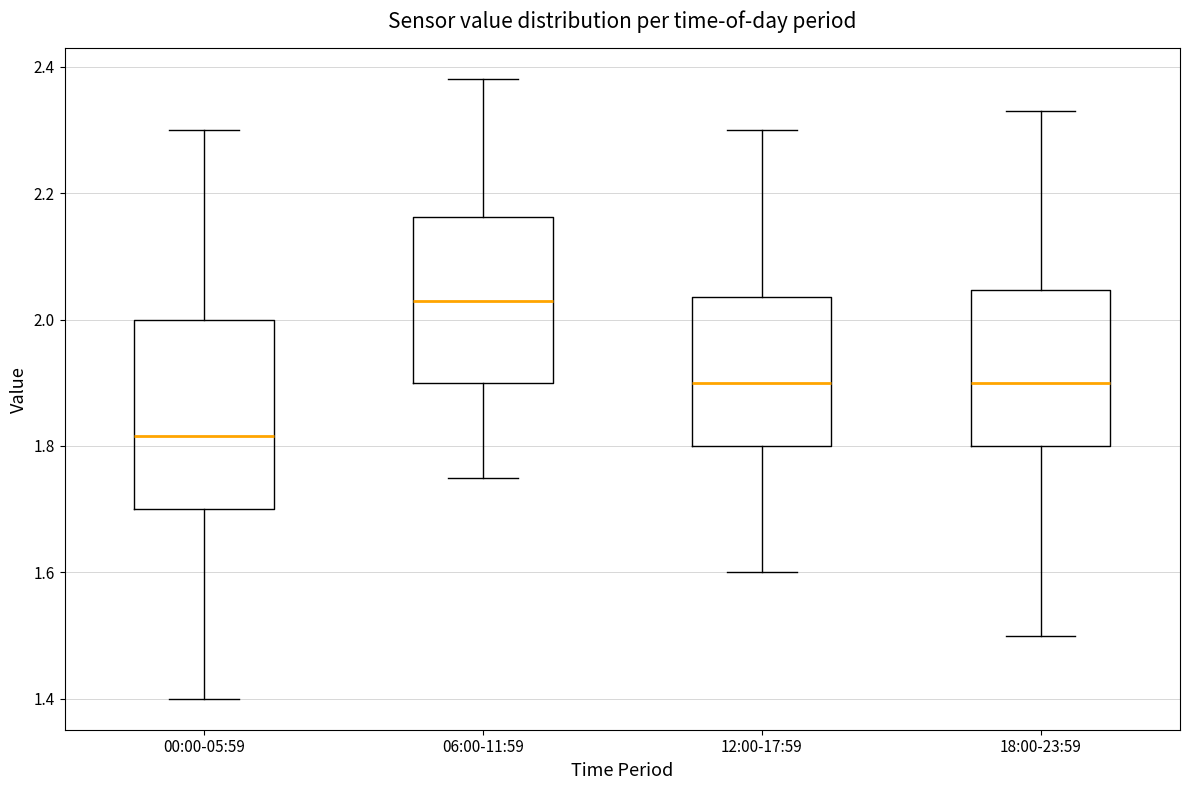

Where is the lower edge of the box for 00:00-05:59 on the y-axis? The values are not printed on the chart, so give them approximately, as read against the axis.

1.70